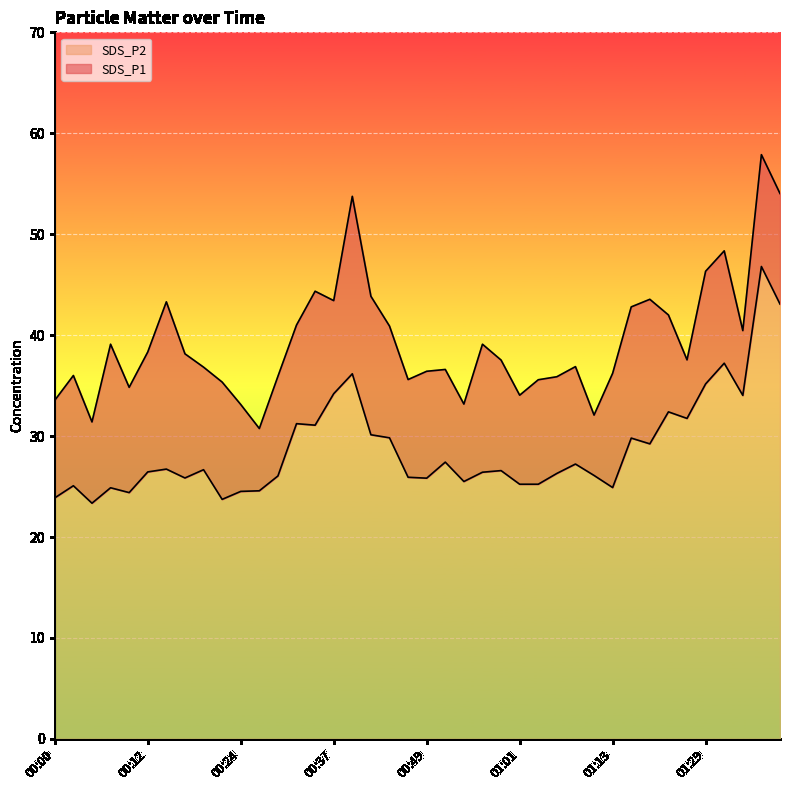

True or false: SDS_P1 and SDS_P2 cross at least once.

False